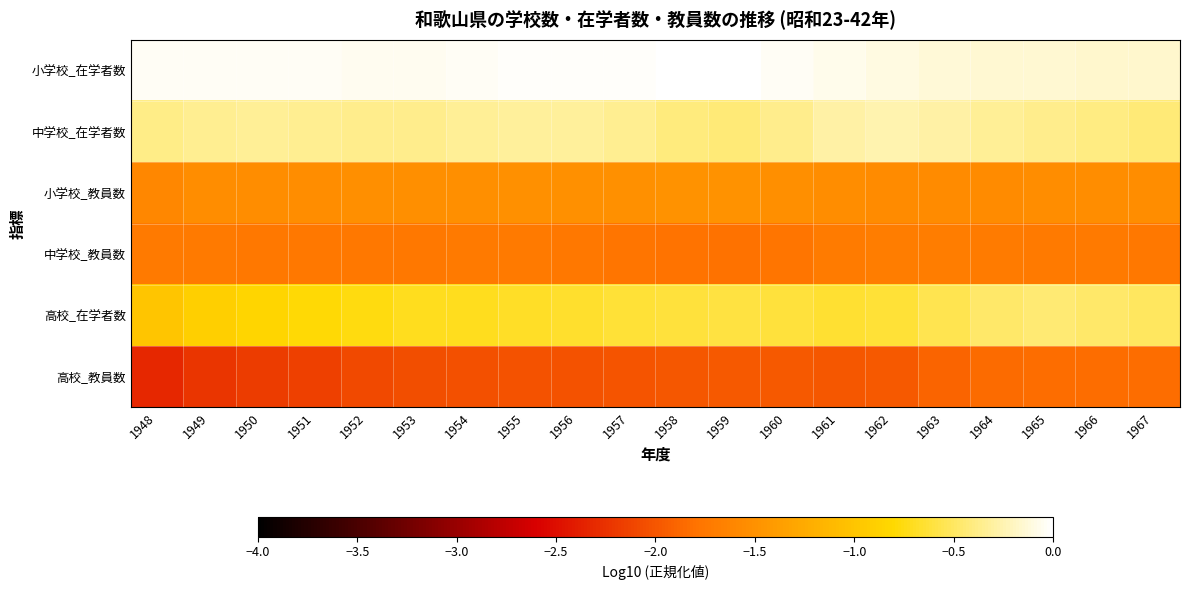

Count the number of categories in the chart.

20